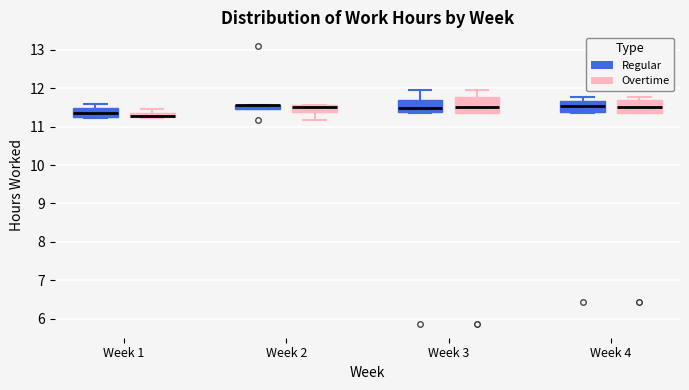

Where is the upper edge of the box for Week 2 (Regular) on the y-axis? The values are not printed on the chart, so give them approximately, as read against the axis.

11.6